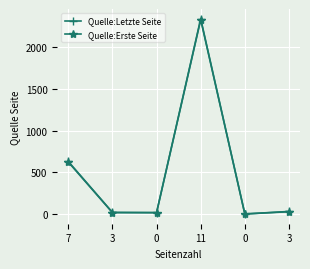

How many data points does each series have?

6